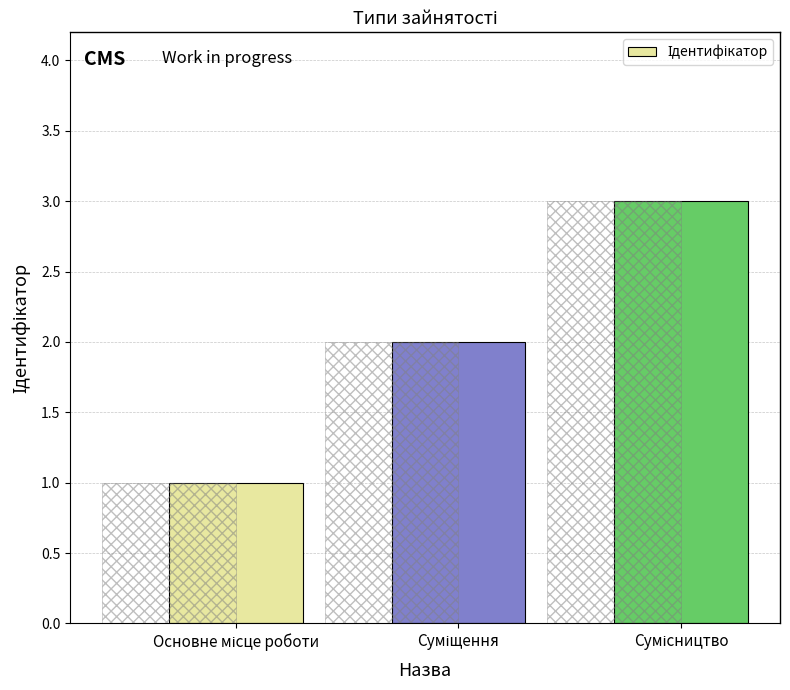

Reading right to left, extract all data points from this chart.

3	2	1